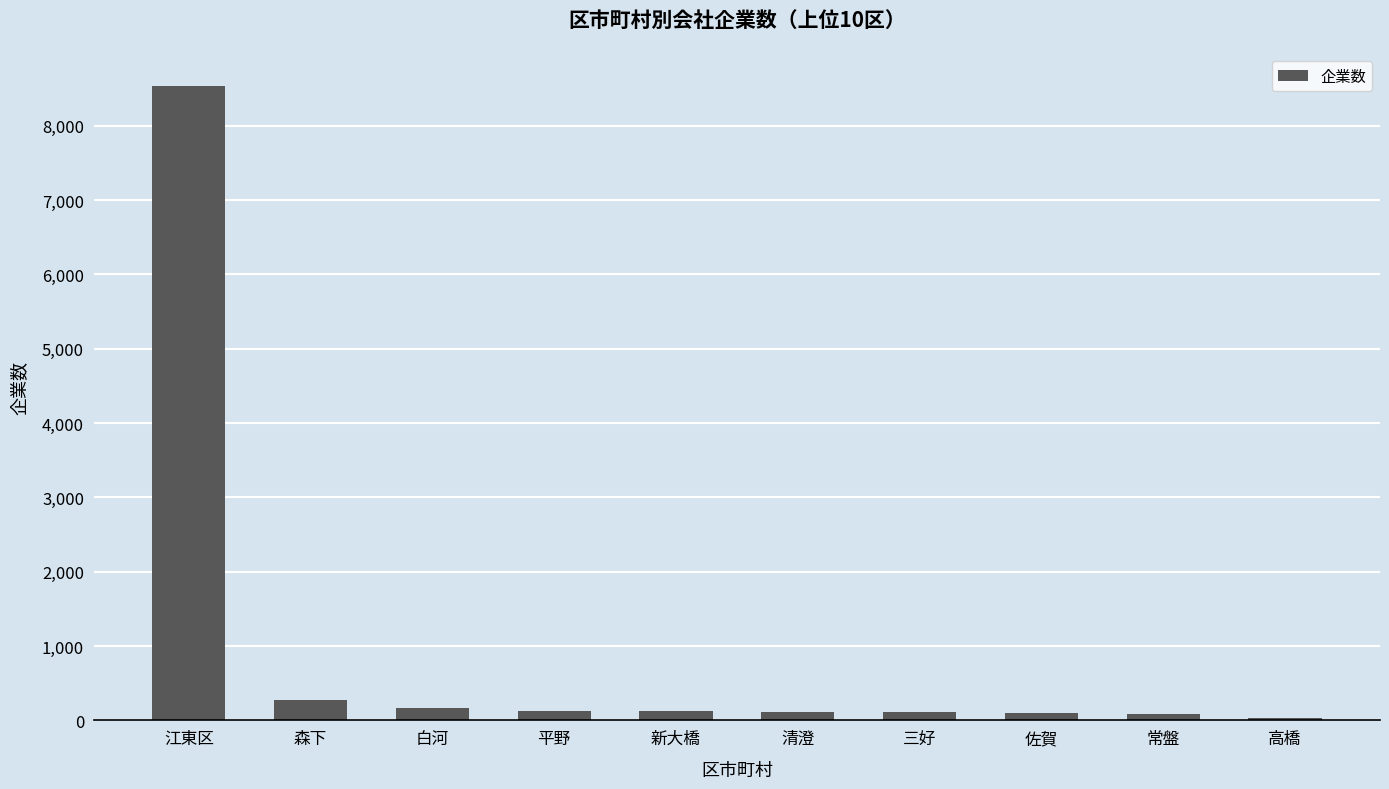

How many values are below 124?

5